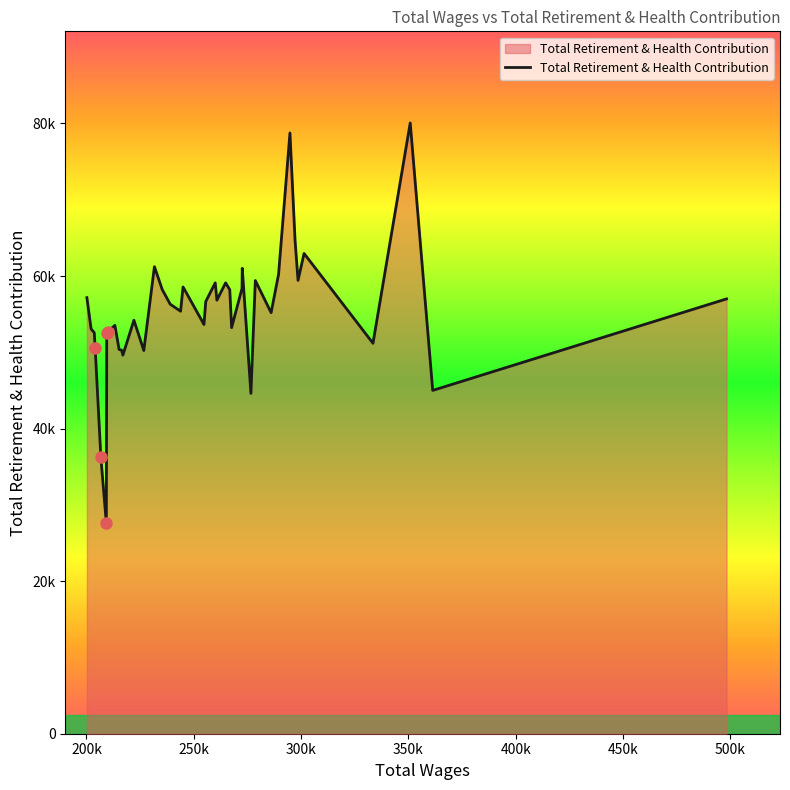

What is the difference between the maximum and minimum values?

52486